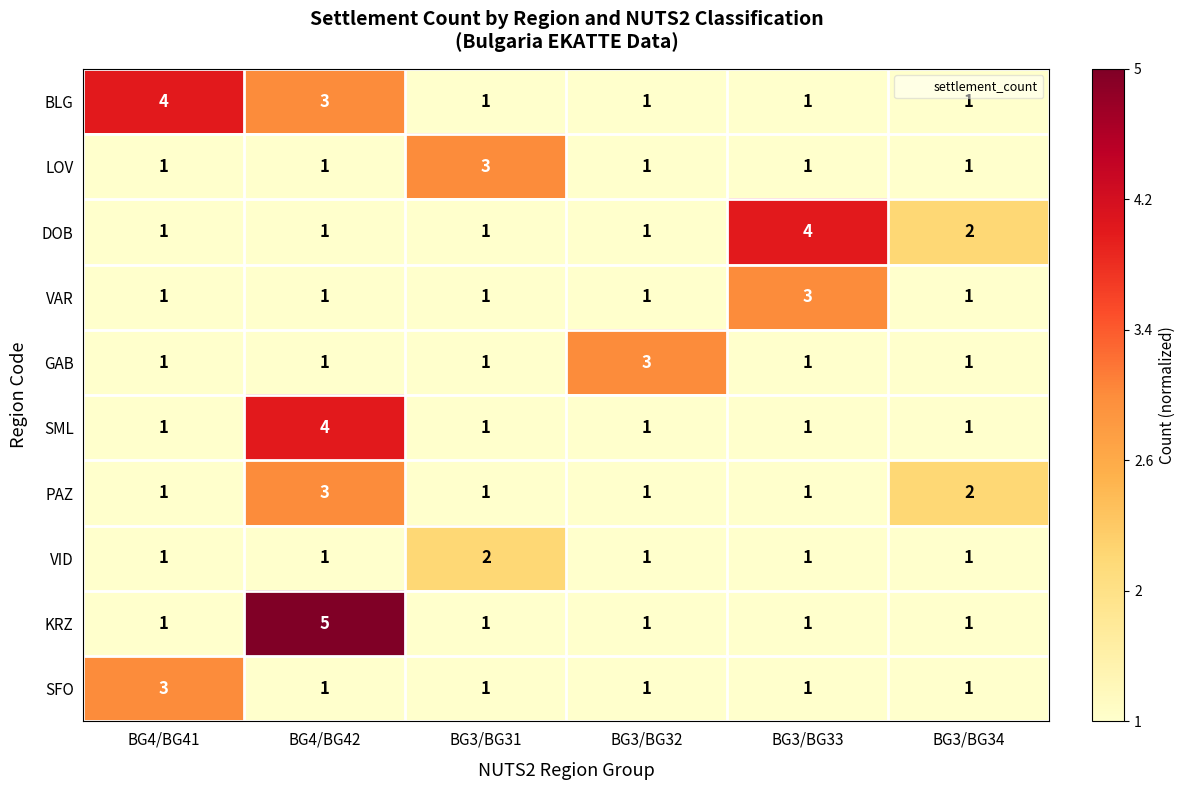

Which label corresponds to the largest value in the chart?

BG4/BG42